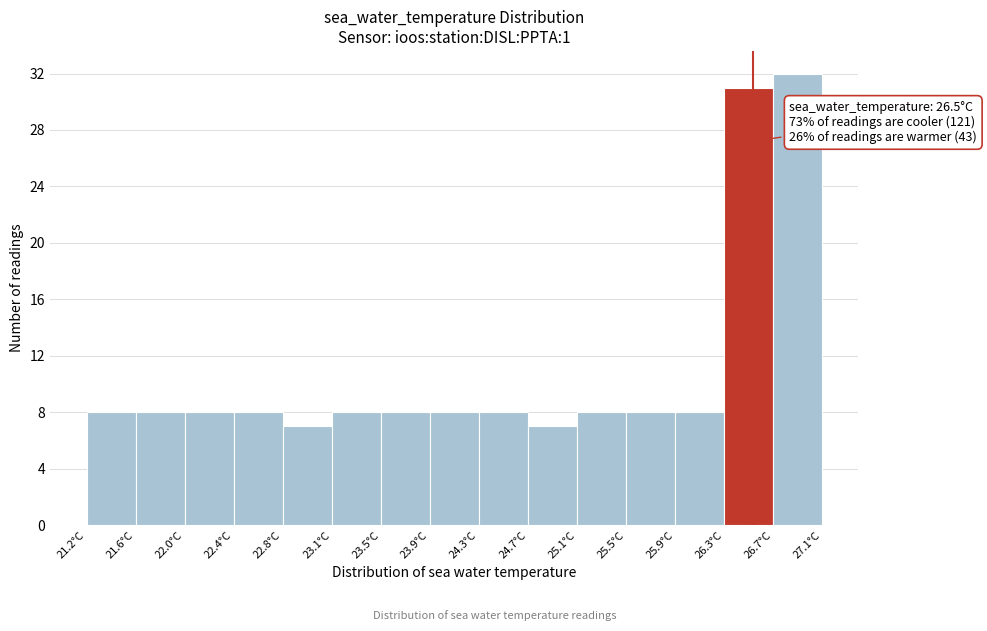

Which range on the x-axis has the tallest bar?

26.66 to 27.05